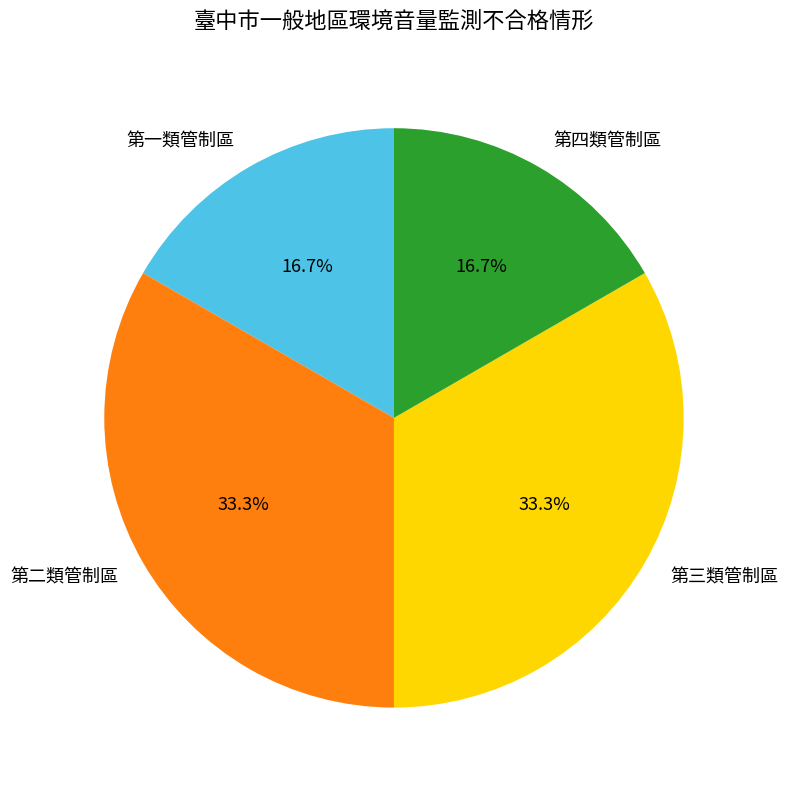

Does any single category account for the majority?

No